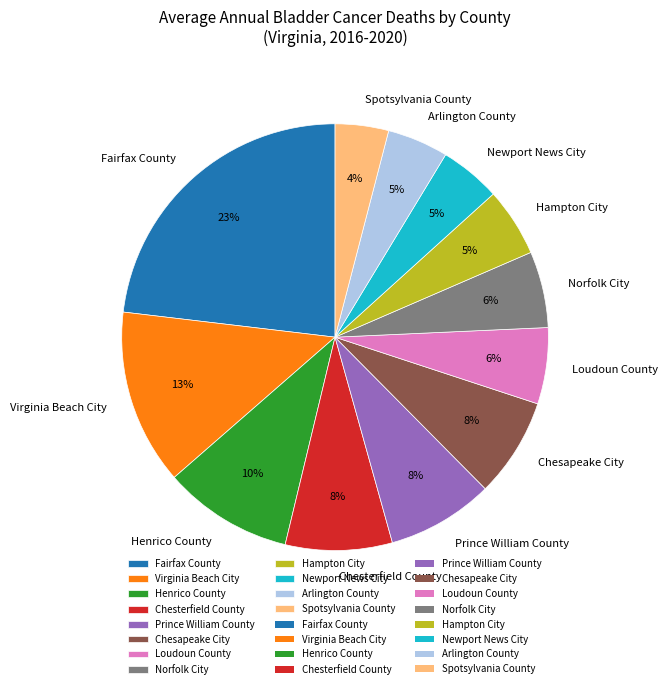

Combined, do Spotsylvania County and Newport News City account for over 50%?

No